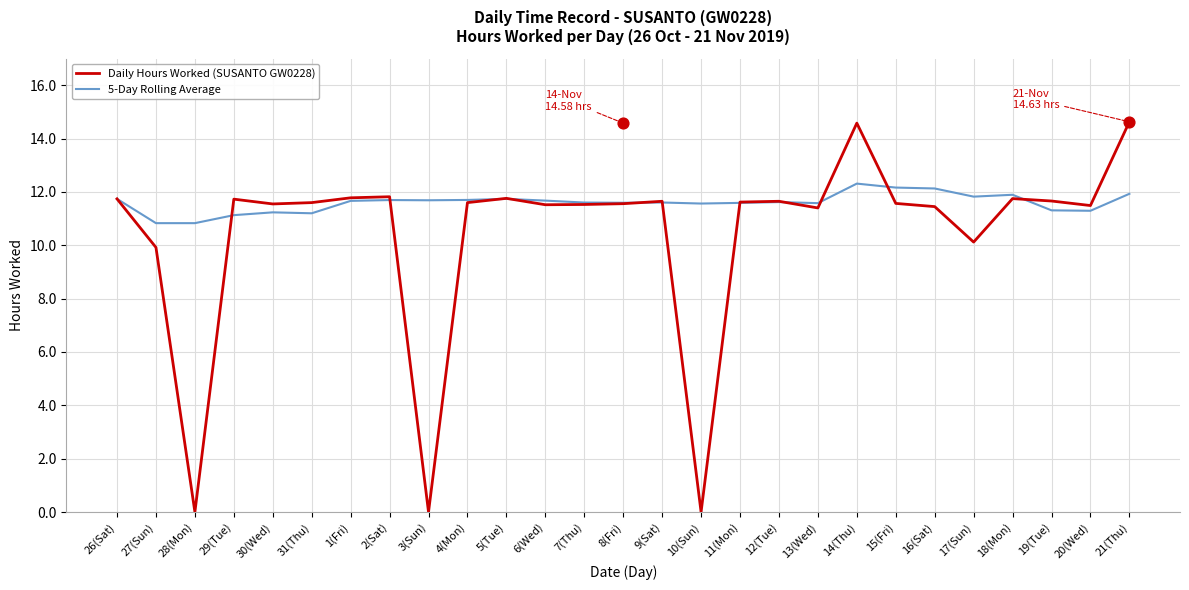

What are all the series names shown in the legend?

Daily Hours Worked (SUSANTO GW0228), 5-Day Rolling Average